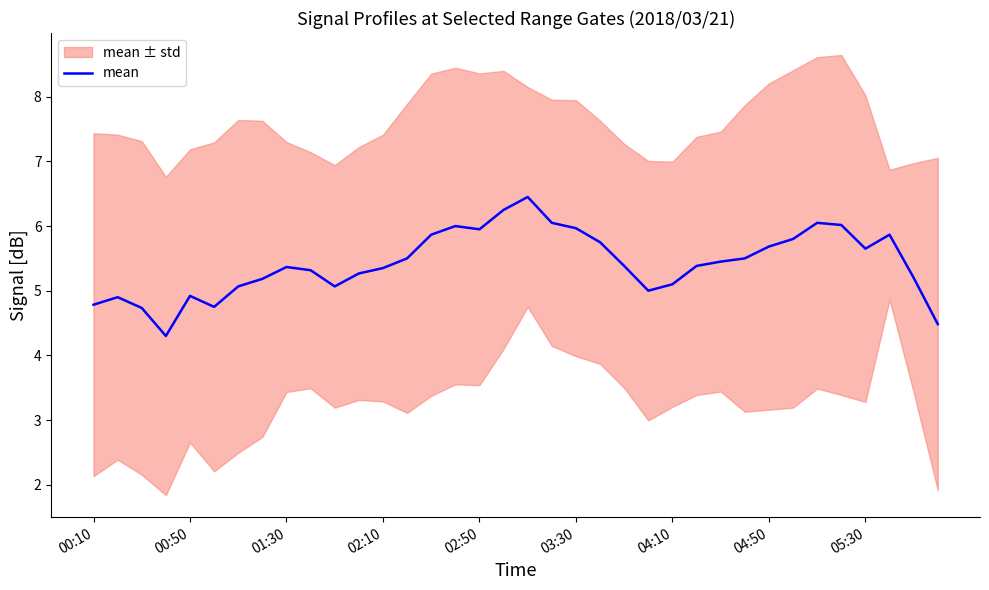

What is the sum of all values?

195.4